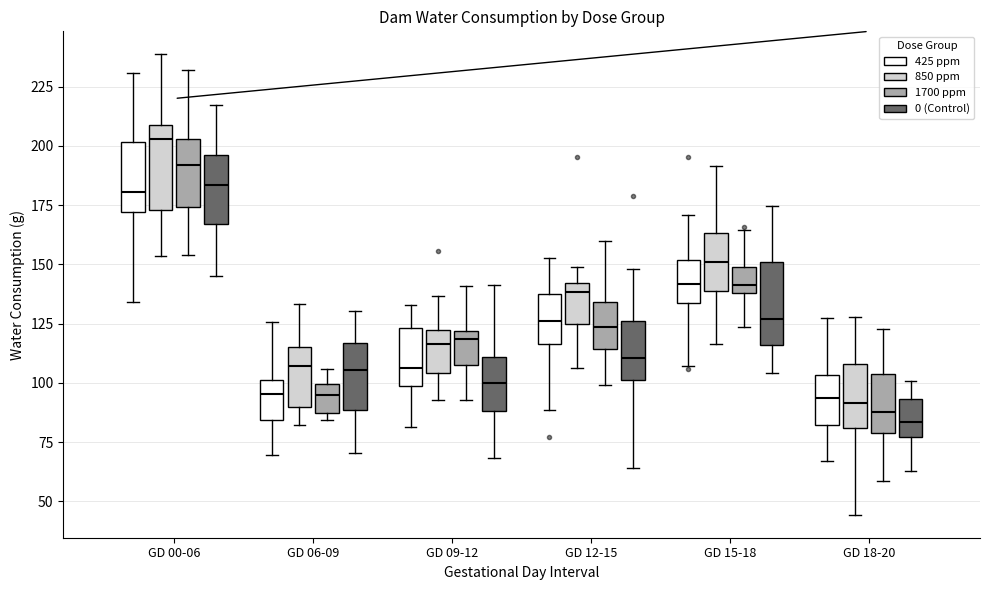

Reading left to right, transcribe this box plot: for each box, give where its median line is, the range the box spans, and where its two whiskers end, as read against the y-axis. The values are not printed on the chart, so give them approximately, as read against the axis.

GD 00-06 (425 ppm): median 180, box 170 to 200, whiskers 135 to 230
GD 00-06 (850 ppm): median 205, box 175 to 210, whiskers 155 to 240
GD 00-06 (1700 ppm): median 190, box 175 to 205, whiskers 155 to 230
GD 00-06 (0 (Control)): median 185, box 165 to 195, whiskers 145 to 215
GD 06-09 (425 ppm): median 95, box 85 to 100, whiskers 70 to 125
GD 06-09 (850 ppm): median 105, box 90 to 115, whiskers 80 to 135
GD 06-09 (1700 ppm): median 95, box 85 to 100, whiskers 85 (just below the box's lower edge) to 105
GD 06-09 (0 (Control)): median 105, box 90 to 115, whiskers 70 to 130
GD 09-12 (425 ppm): median 105, box 100 to 125, whiskers 80 to 135
GD 09-12 (850 ppm): median 115, box 105 to 120, whiskers 95 to 135
GD 09-12 (1700 ppm): median 120 (just below the box's upper edge), box 110 to 120, whiskers 95 to 140
GD 09-12 (0 (Control)): median 100, box 90 to 110, whiskers 70 to 140
GD 12-15 (425 ppm): median 125, box 115 to 135, whiskers 90 to 155
GD 12-15 (850 ppm): median 140 (just below the box's upper edge), box 125 to 140, whiskers 105 to 150
GD 12-15 (1700 ppm): median 125, box 115 to 135, whiskers 100 to 160
GD 12-15 (0 (Control)): median 110, box 100 to 125, whiskers 65 to 150
GD 15-18 (425 ppm): median 140, box 135 to 150, whiskers 105 to 170
GD 15-18 (850 ppm): median 150, box 140 to 165, whiskers 115 to 190
GD 15-18 (1700 ppm): median 140 (just above the box's lower edge), box 140 to 150, whiskers 125 to 165
GD 15-18 (0 (Control)): median 125, box 115 to 150, whiskers 105 to 175
GD 18-20 (425 ppm): median 95, box 80 to 105, whiskers 65 to 130
GD 18-20 (850 ppm): median 90, box 80 to 110, whiskers 45 to 130
GD 18-20 (1700 ppm): median 90, box 80 to 105, whiskers 60 to 125
GD 18-20 (0 (Control)): median 85, box 75 to 95, whiskers 65 to 100